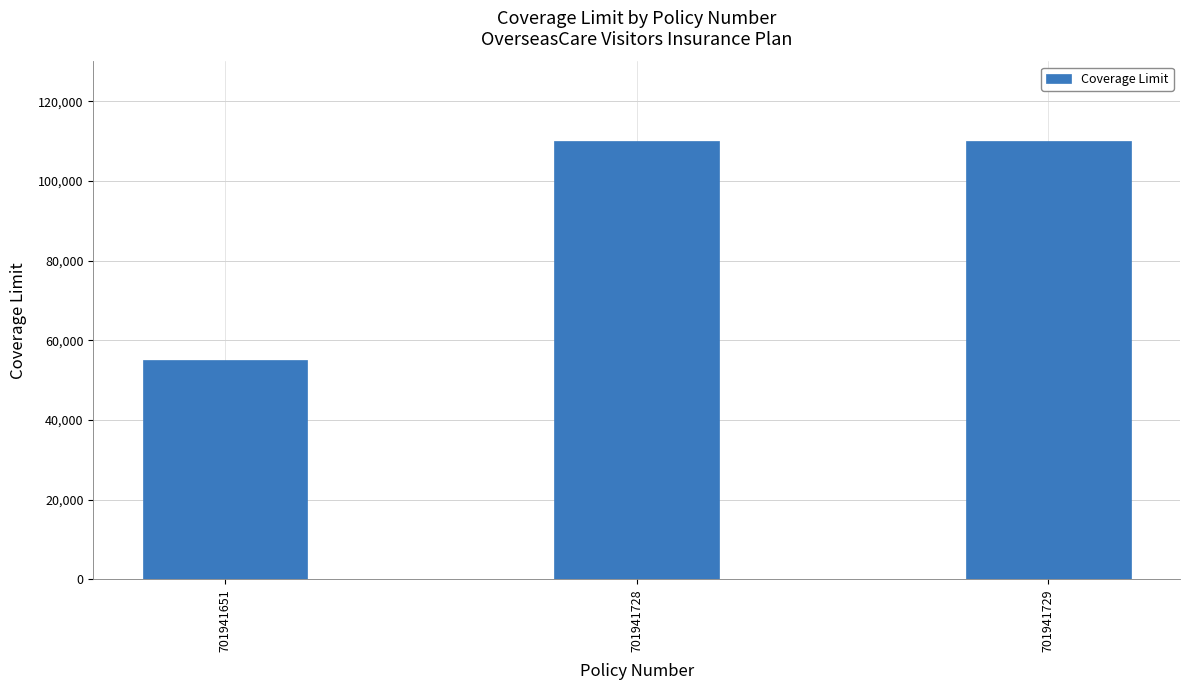

What is the maximum value shown in the chart?

110000